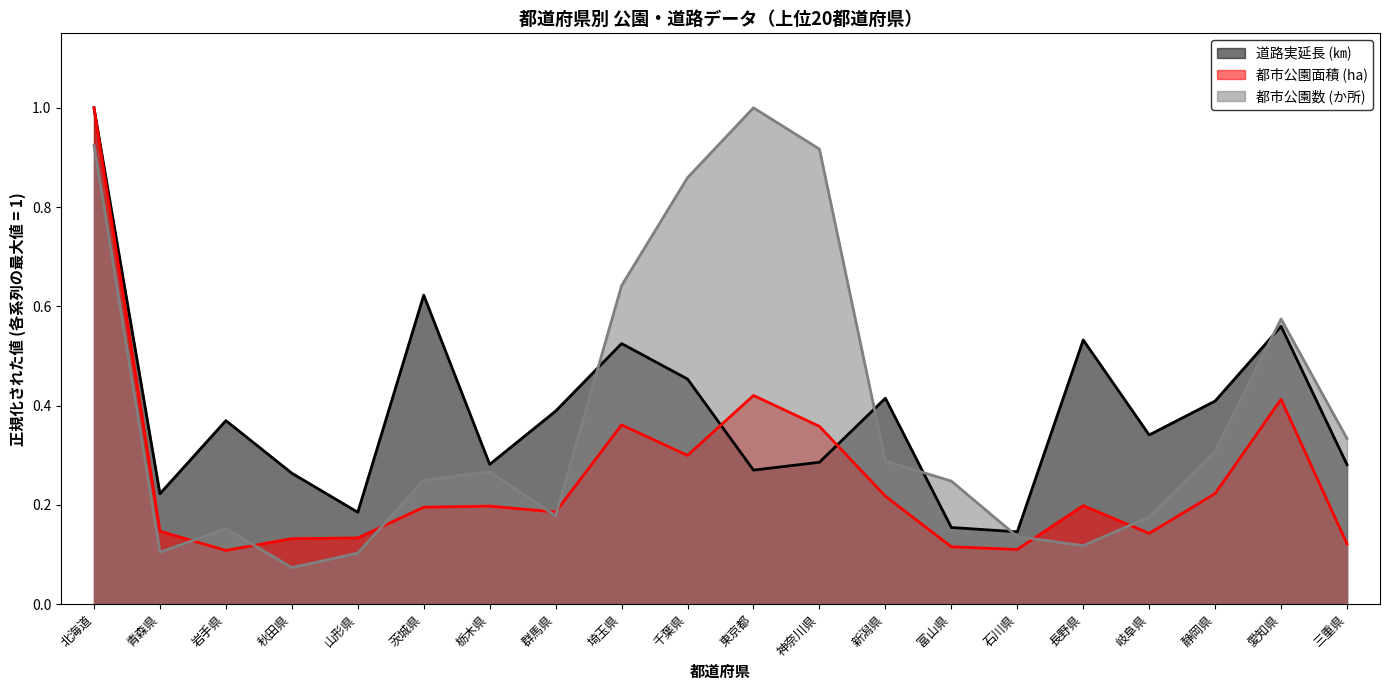

What is the label of the 11th point from the left?

東京都